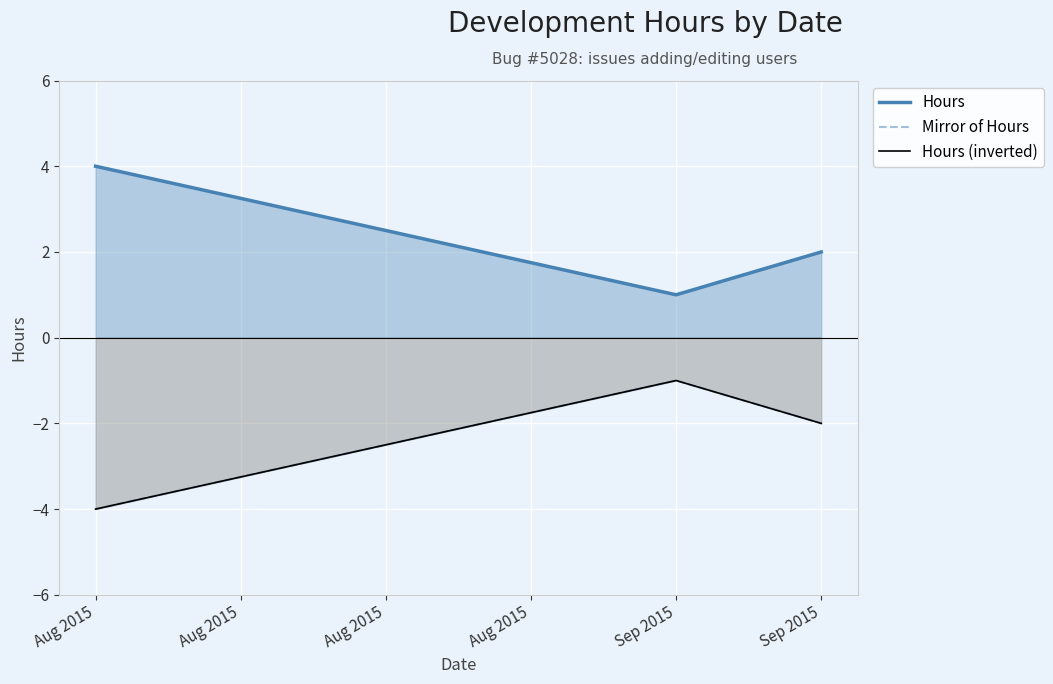

At which label does Mirror of Hours first exceed -2?

Sep 2015